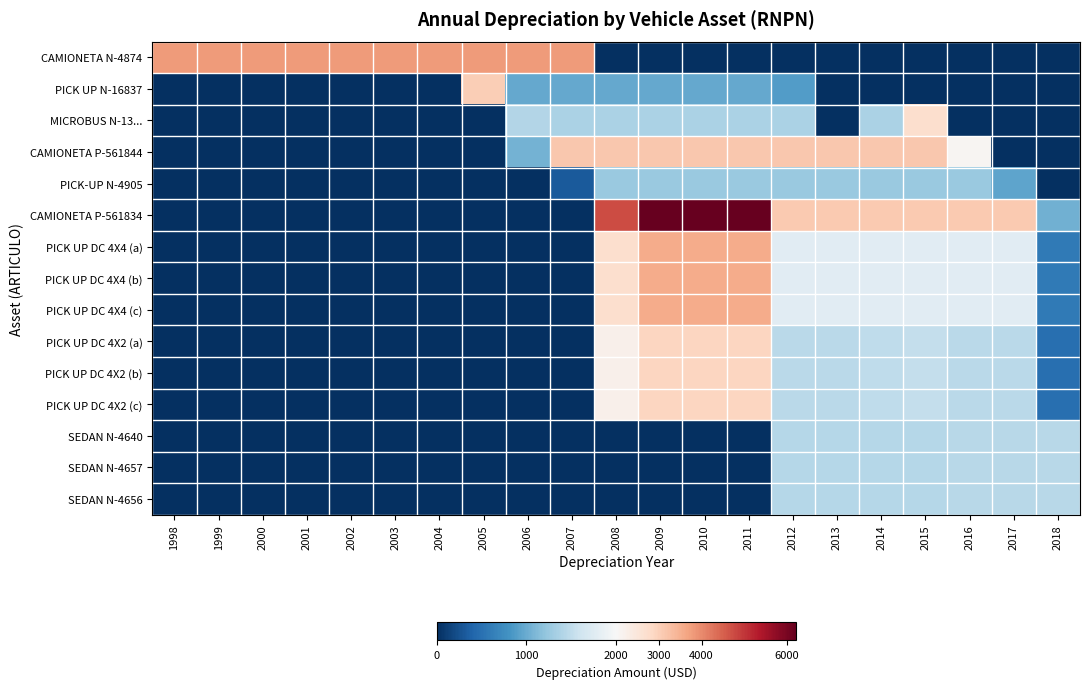

At which category is the sum across all series the highest?

2009